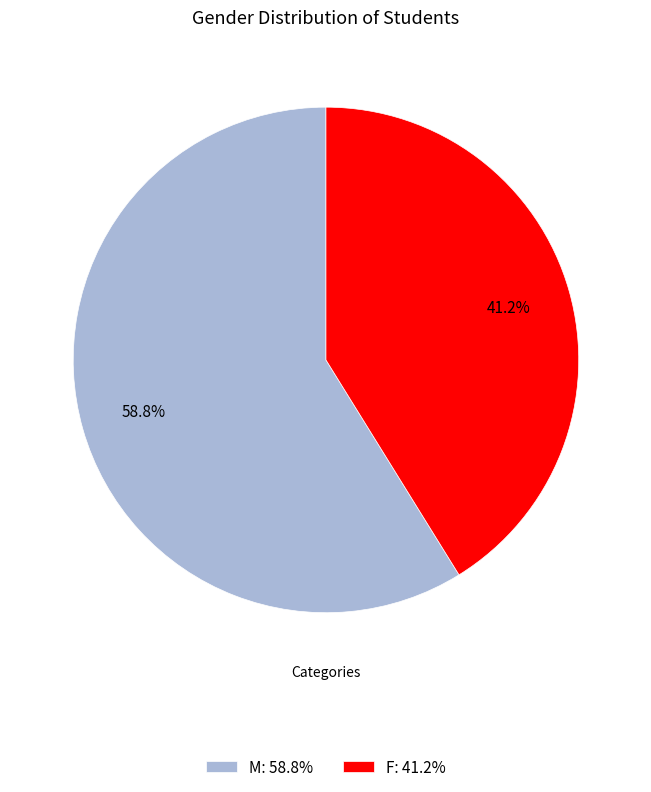

To the nearest percent, what portion does F represent?

41%